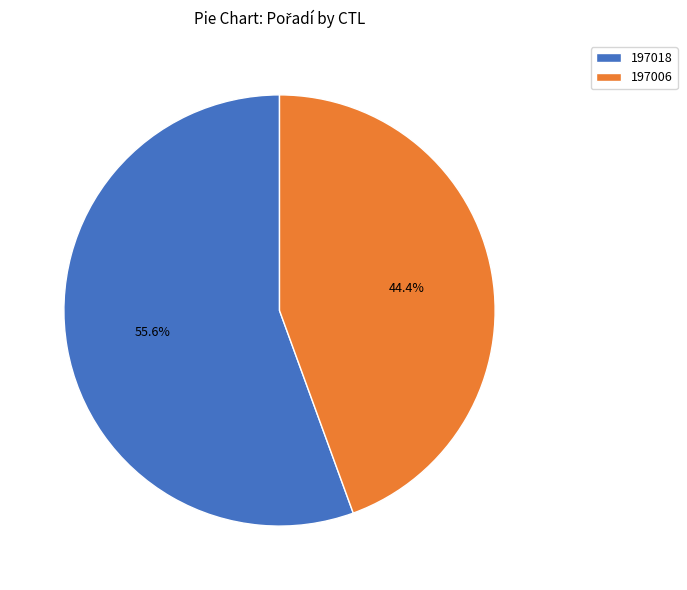

How many slices are in this pie chart?

2